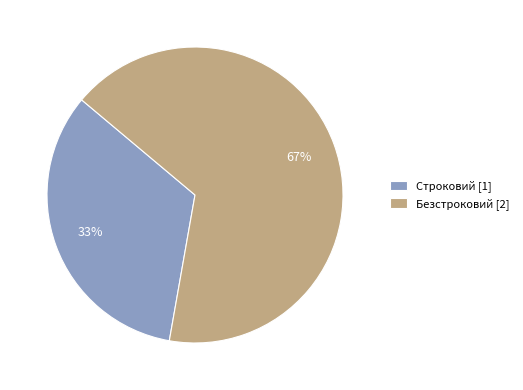

Does Безстроковий represent more than half of the total?

Yes